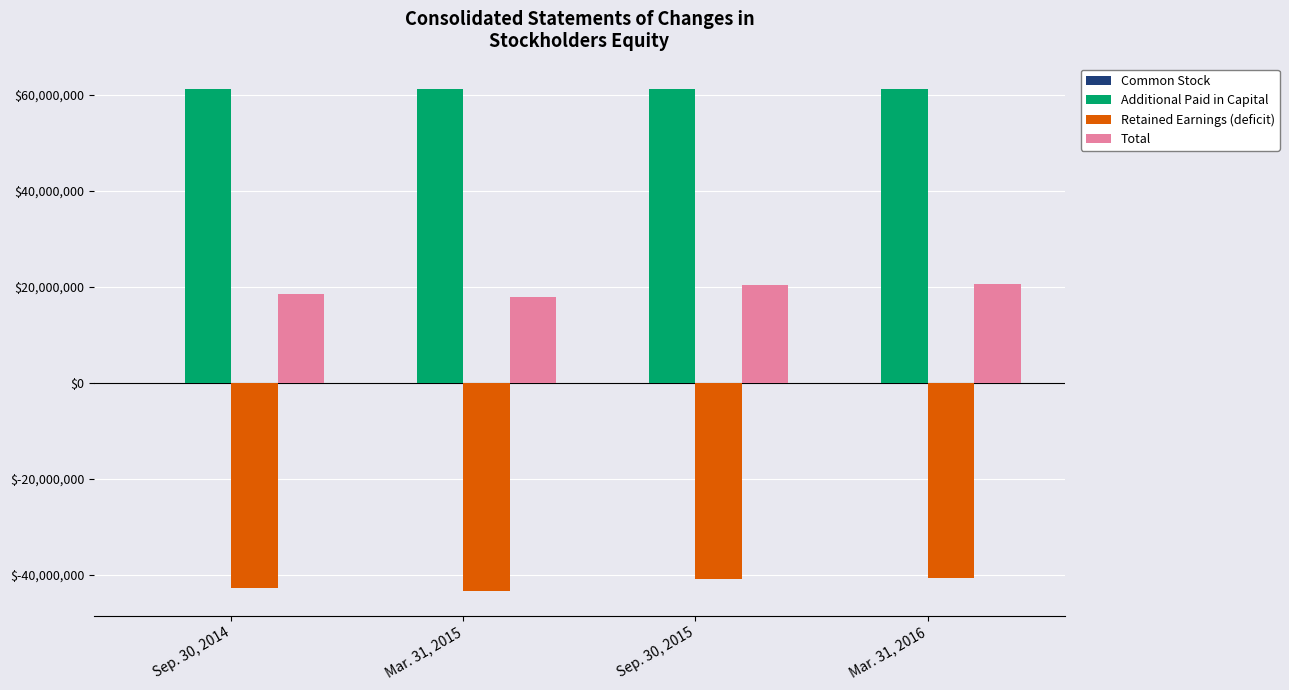

Read the Total value at Sep. 30, 2014, to the nearest 50.

18455100